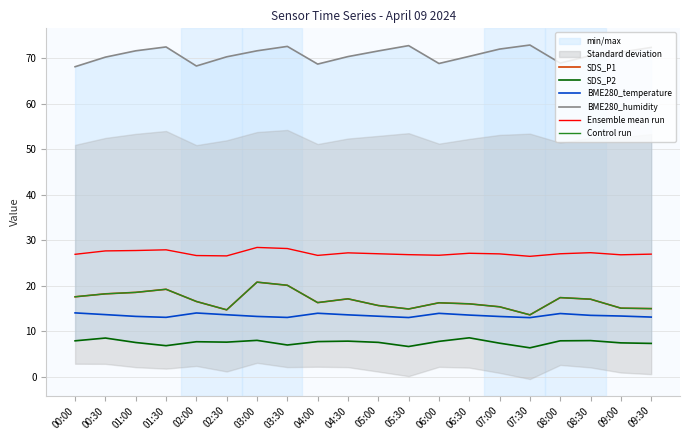

What is the spread (max minus min) of values at 02:00?

60.6